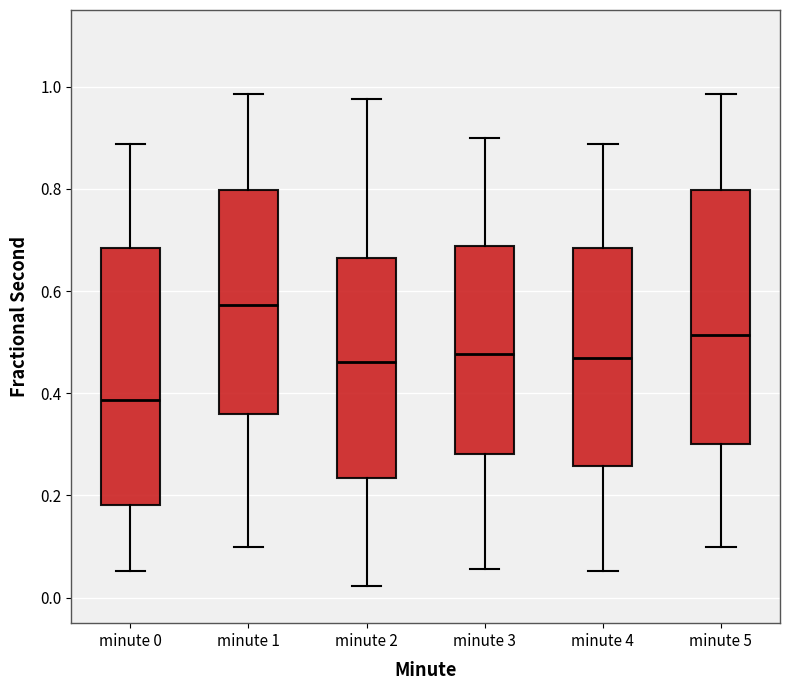

Where is the lower edge of the box for minute 0 on the y-axis? The values are not printed on the chart, so give them approximately, as read against the axis.

0.18